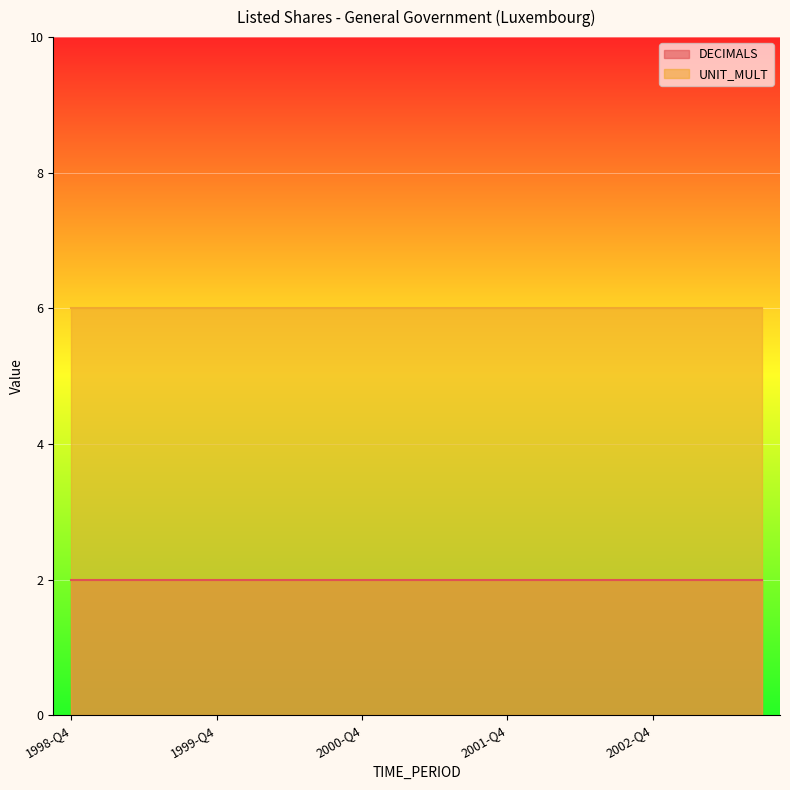

What are all the series names shown in the legend?

DECIMALS, UNIT_MULT